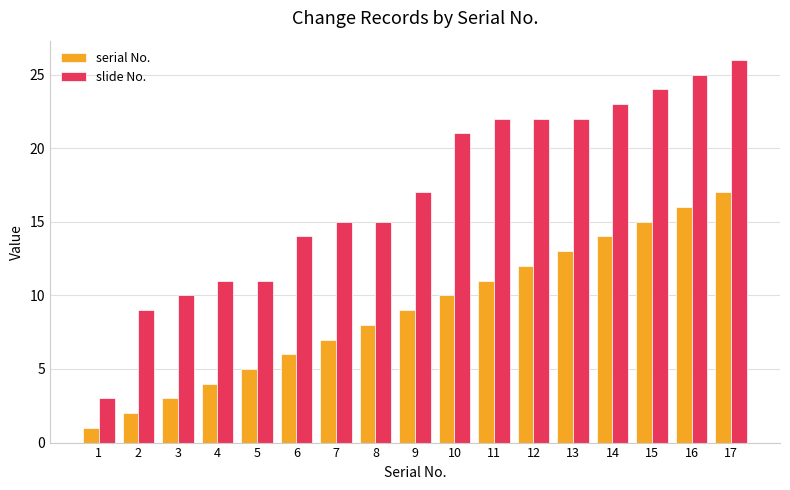

Which category has the lowest value across all series?

1